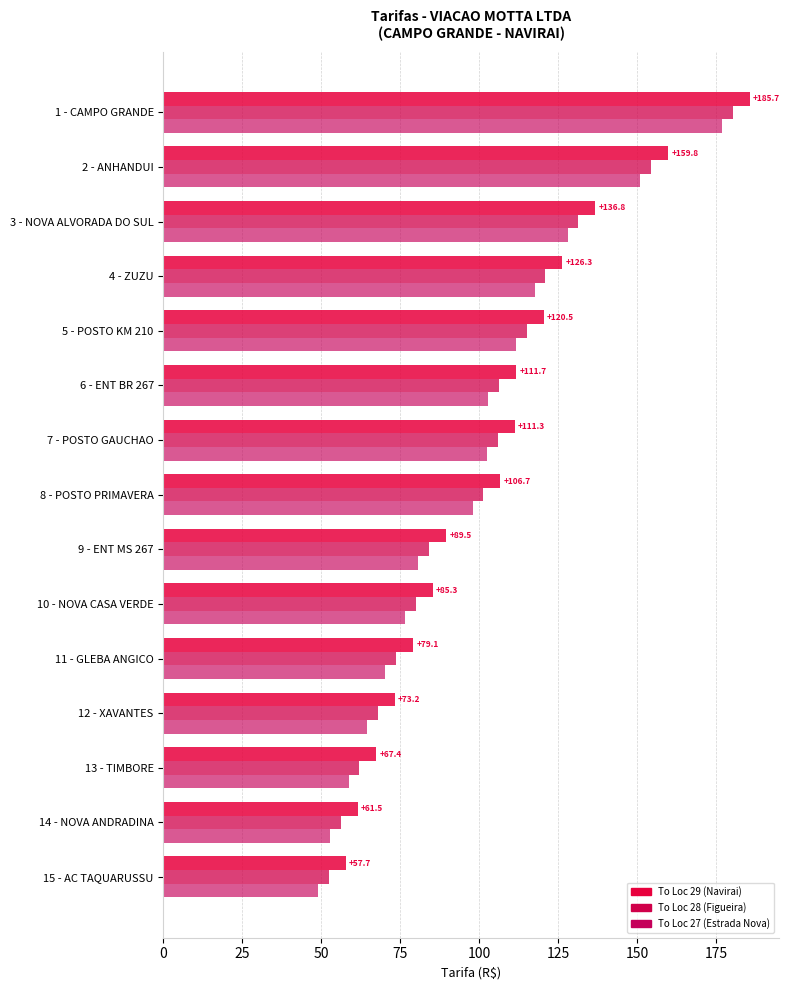

What are all the series names shown in the legend?

To Loc 29 (Navirai), To Loc 28 (Figueira), To Loc 27 (Estrada Nova)